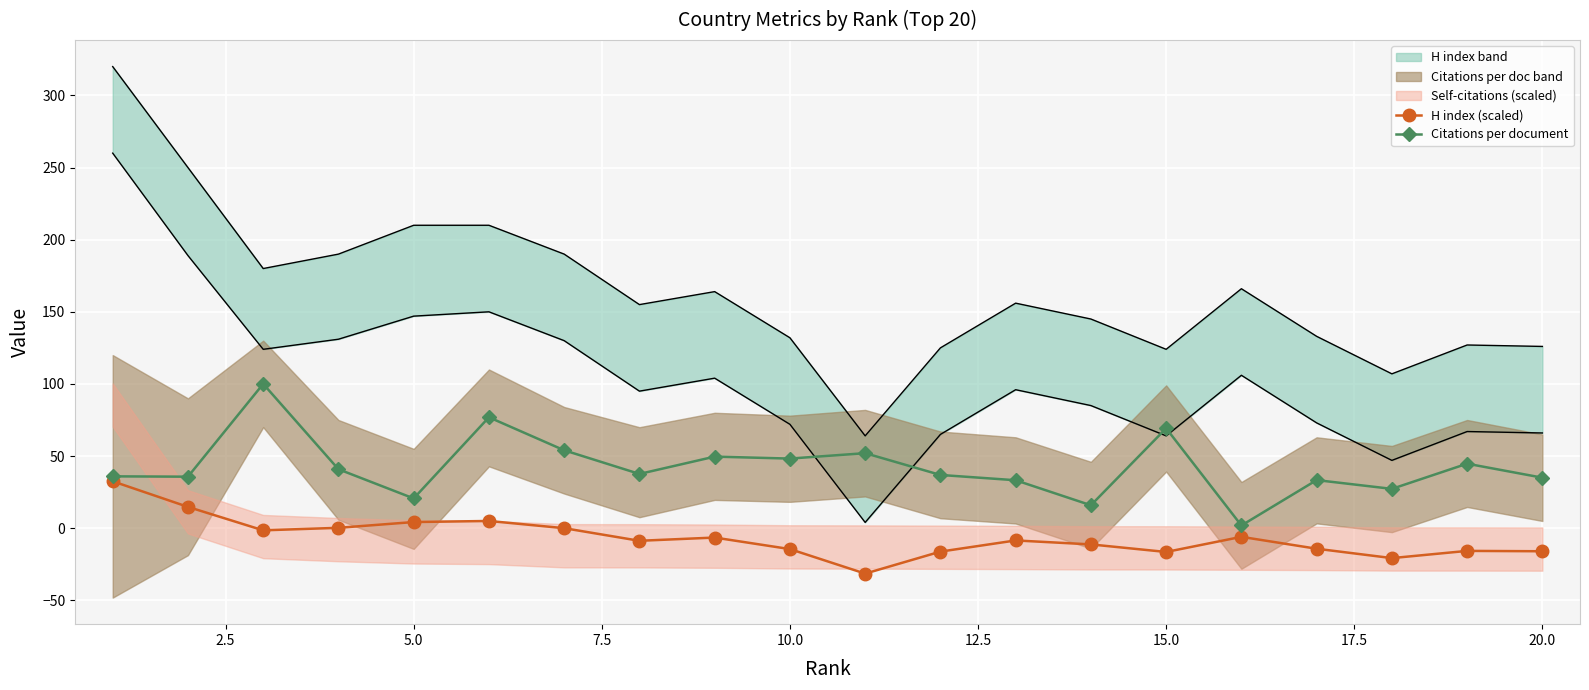

What is the minimum value for H index (scaled)?

-31.5